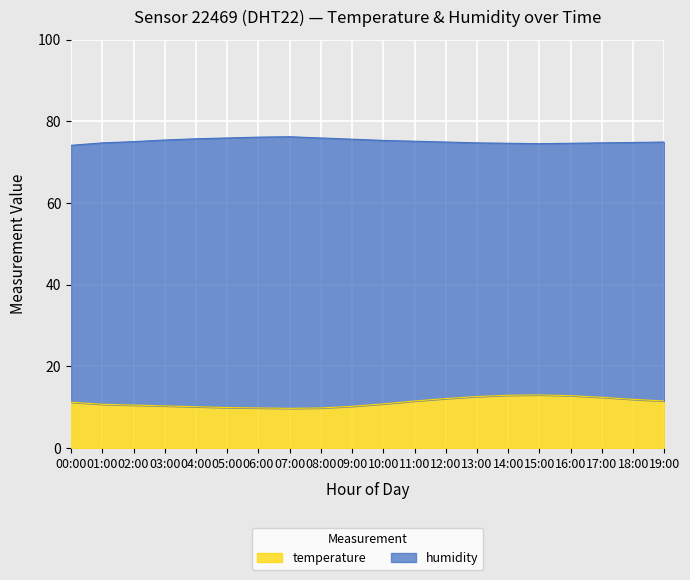

How many points are higher than both their immediate neighbors (excluding endpoints)?

1